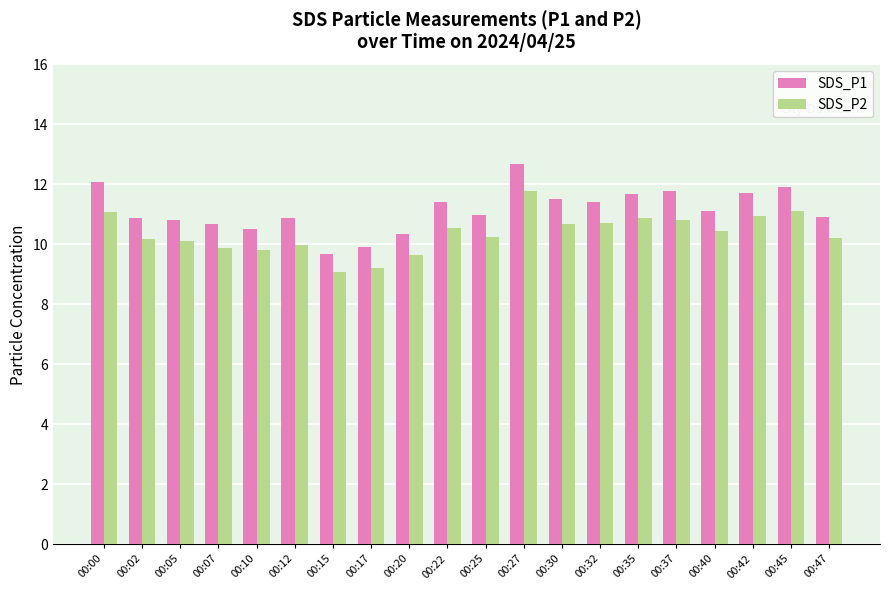

List the series in order of their overall mean, highest first.

SDS_P1, SDS_P2